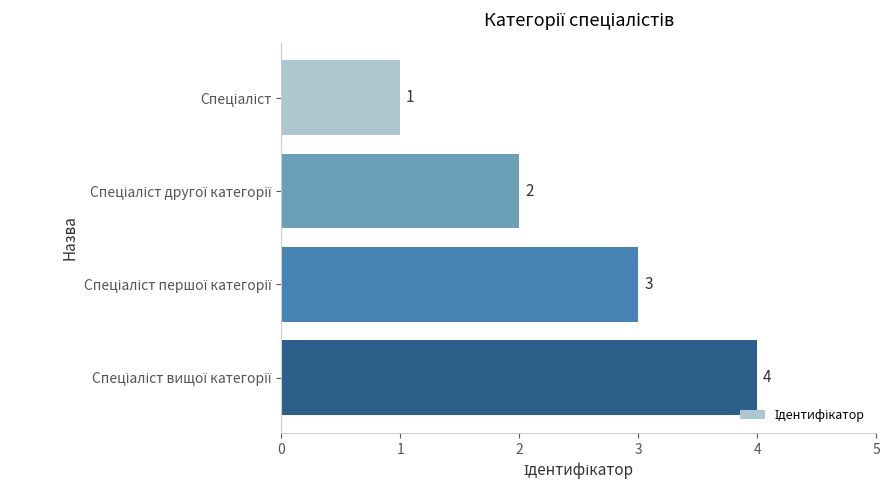

How many values are between 2 and 4?

3